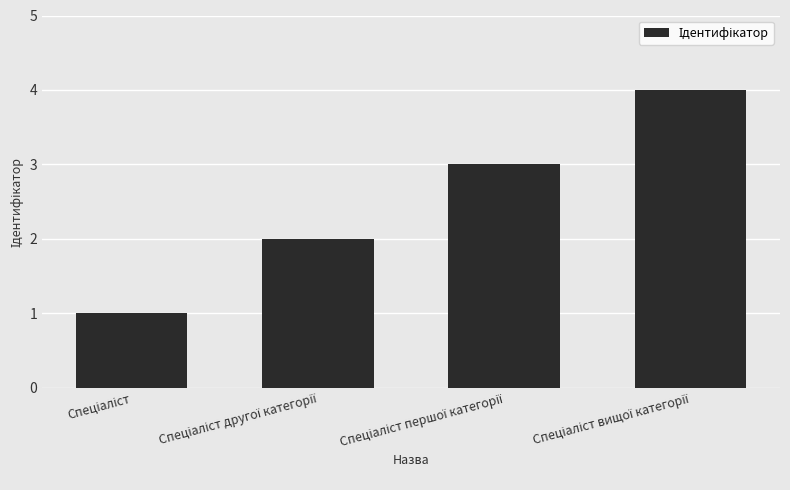

What is the difference between the maximum and minimum values?

3